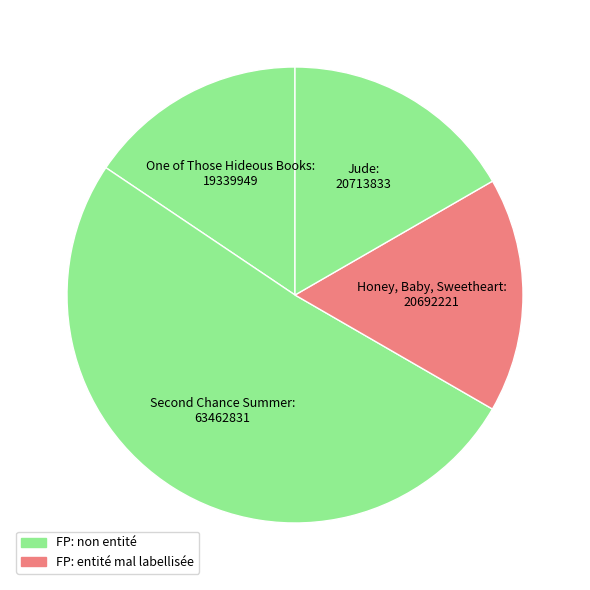

Is it true that One of Those Hideous Books is 16% of the pie?

True